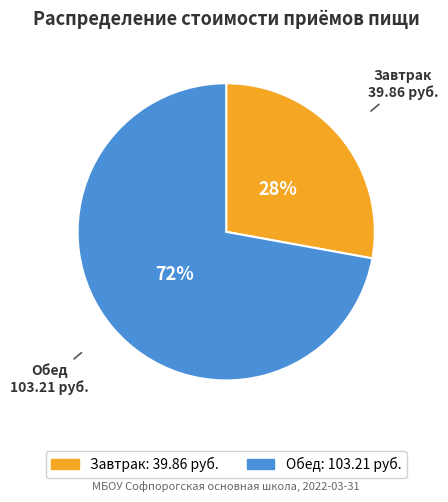

Which category accounts for the majority?

Обед